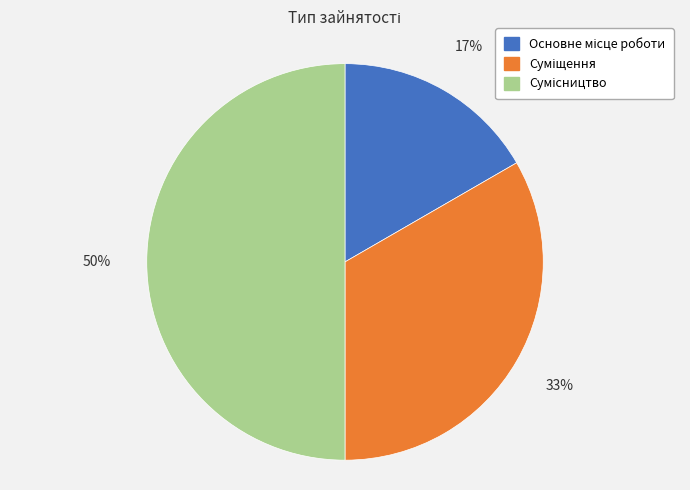

To the nearest percent, what is the average slice percentage?

33%